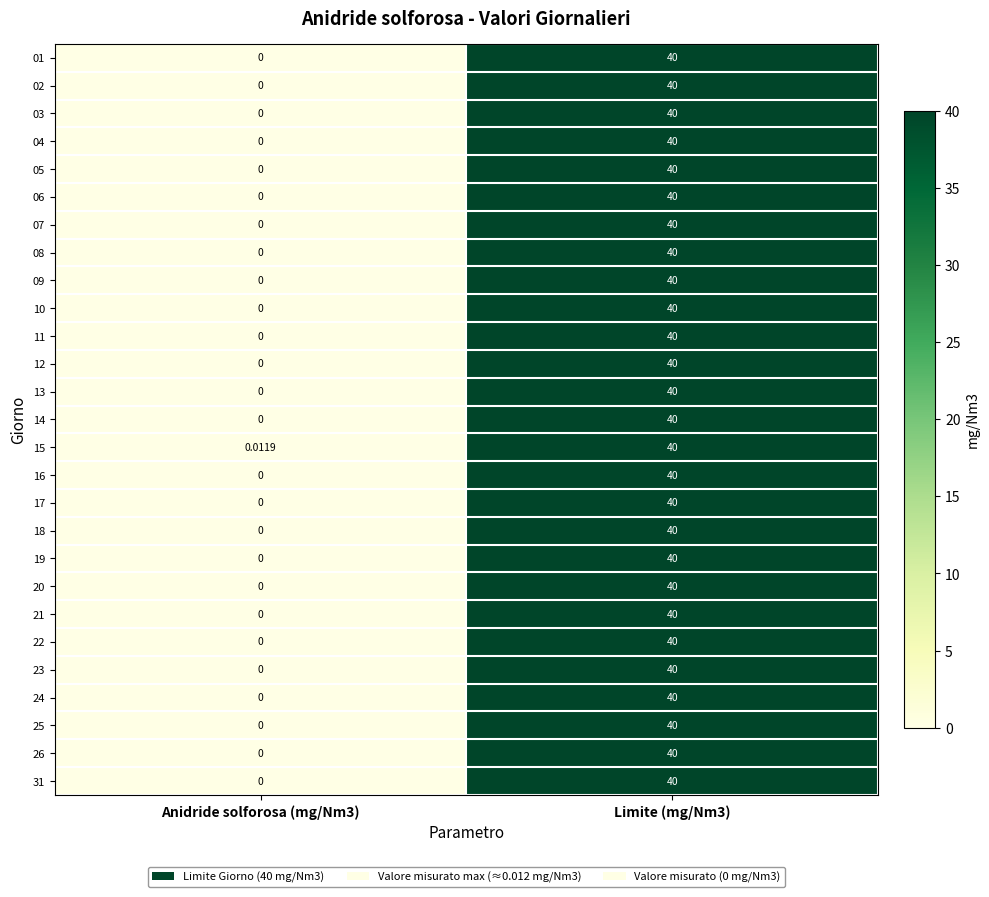

At how many categories does at least one series exceed 35?

1